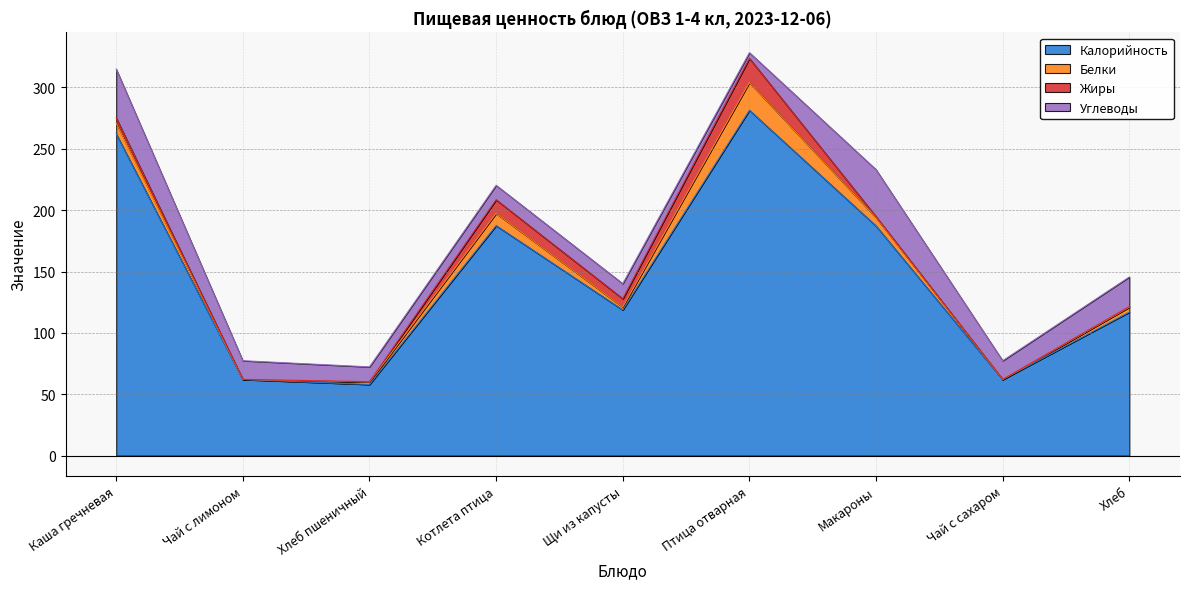

Which category has the highest value in the Калорийность series?

Птица отварная